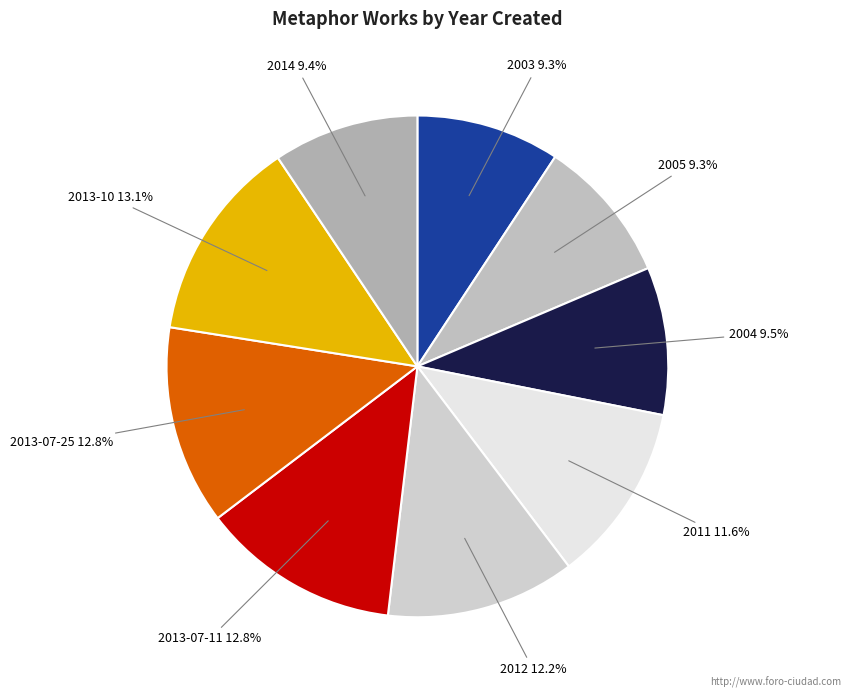

To the nearest percent, what portion does 2005 represent?

9%